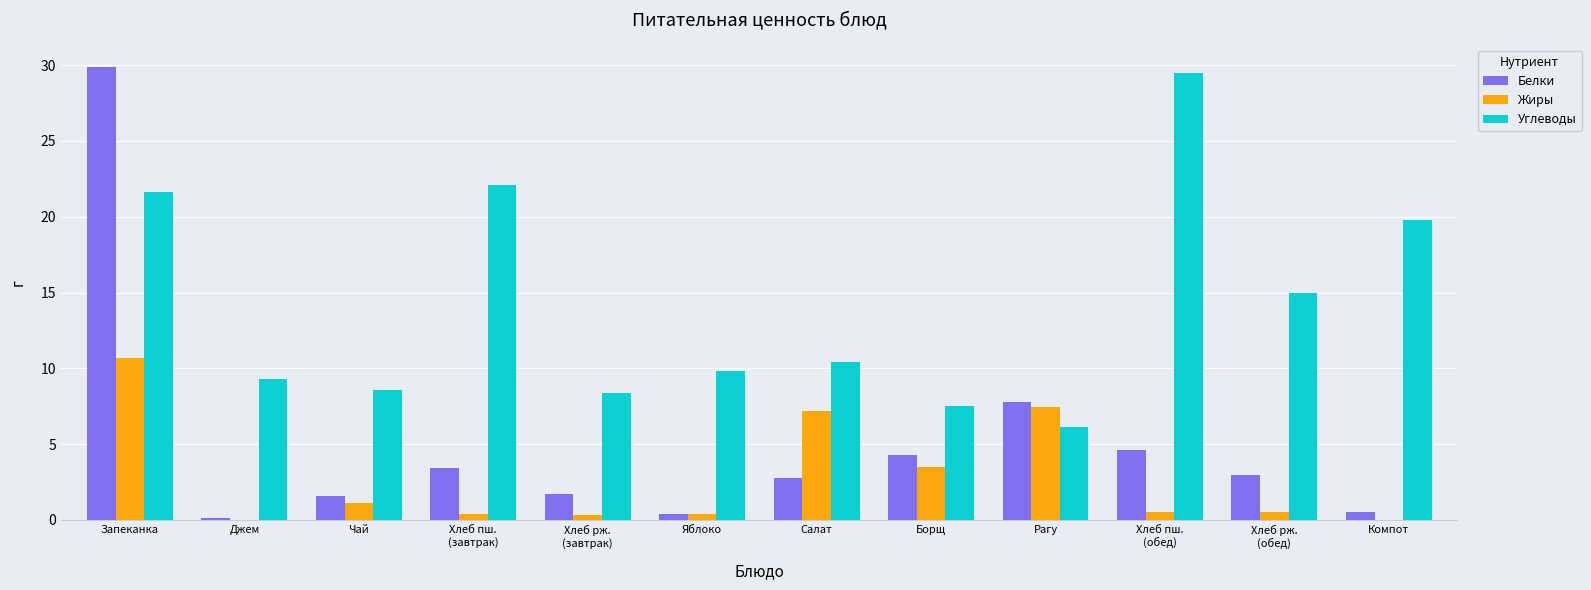

The value of Белки at Хлеб рж.
(завтрак) is 1.7. True or false?

True